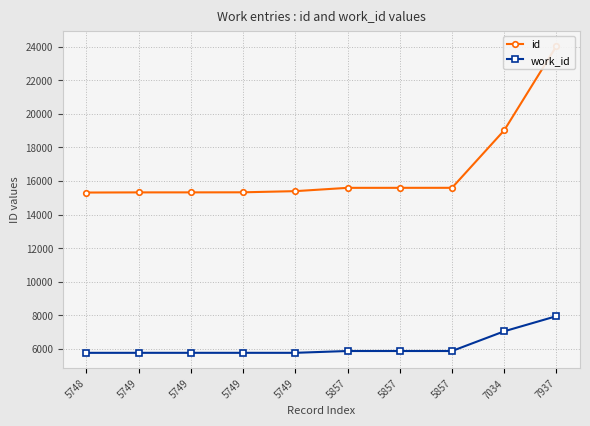

True or false: id has a value of 15590 at 5857.

True